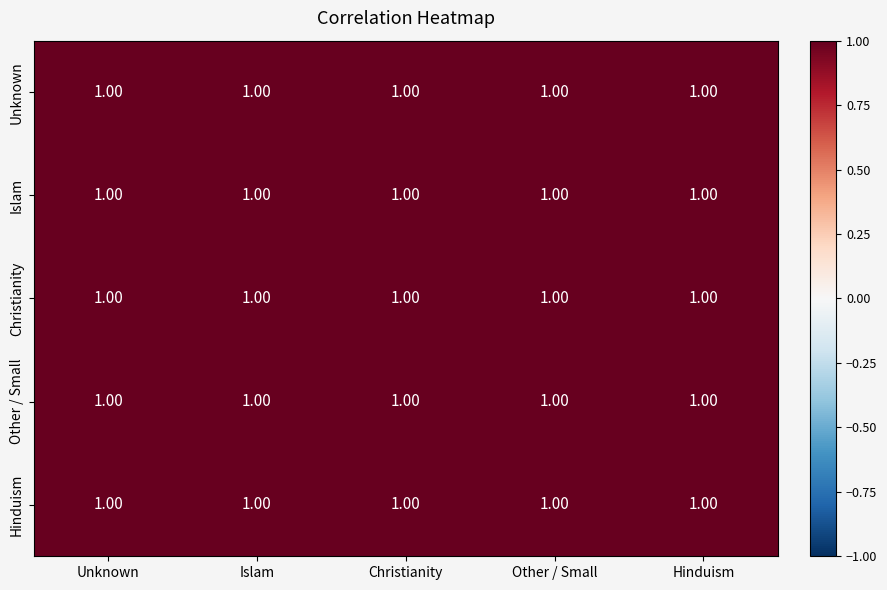

Rank the categories by Christianity value from highest to lowest.

2, 0, 1, 3, 4